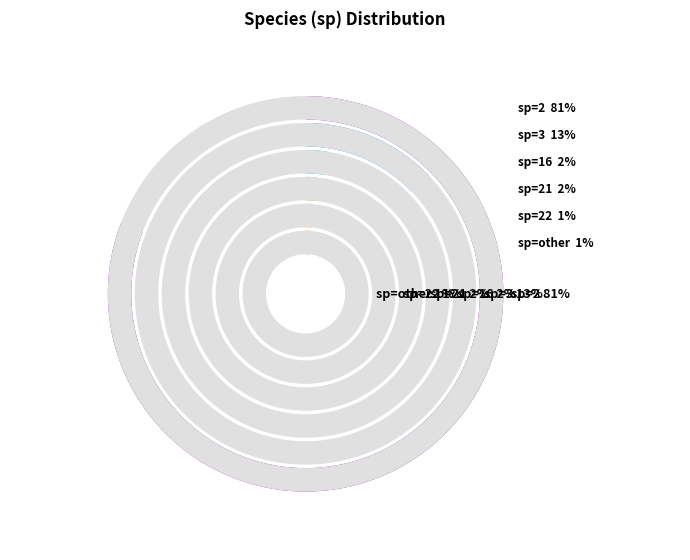

Between sp=21 and sp=3, which is larger?

sp=3